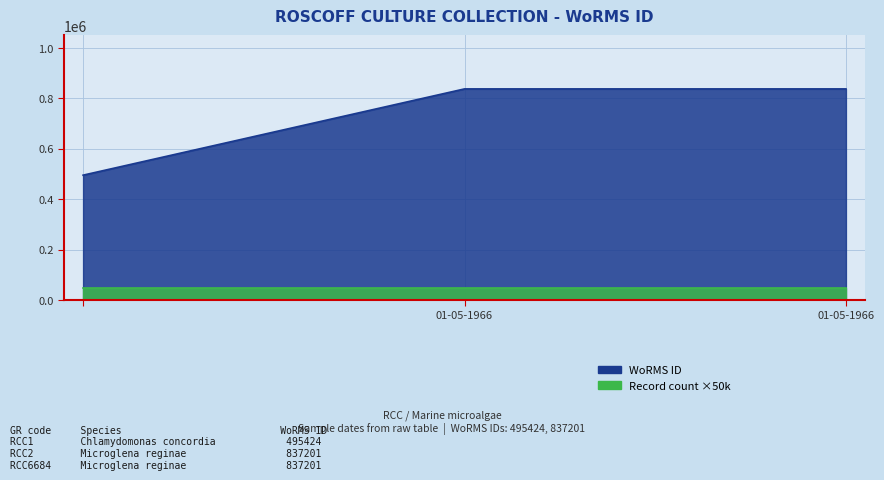

What is the value of the 2nd point from the left?

837201